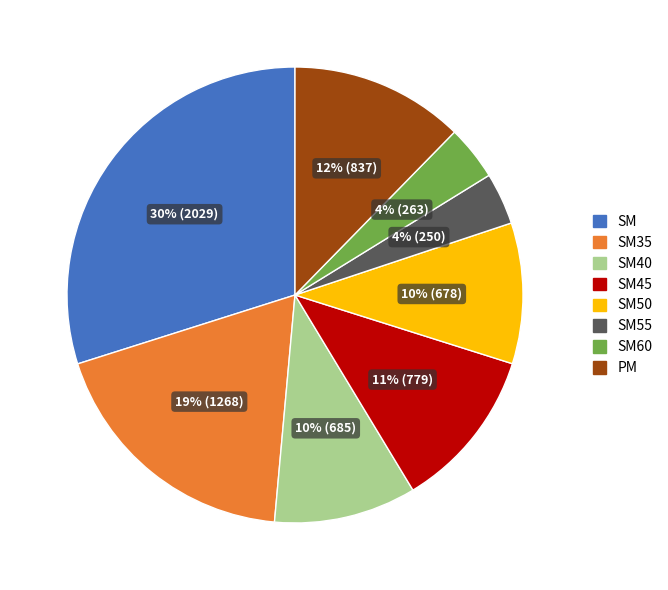

Do PM and SM40 together represent more than half of the pie?

No